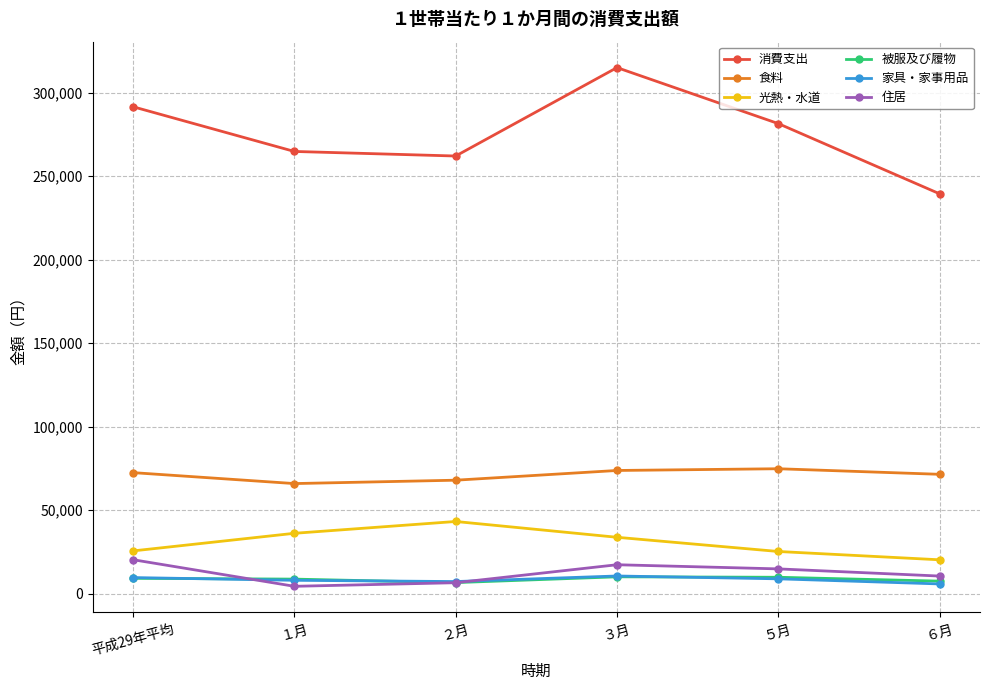

Between which two adjacent categories do 住居 and 家具・家事用品 first intersect?

平成29年平均 and １月